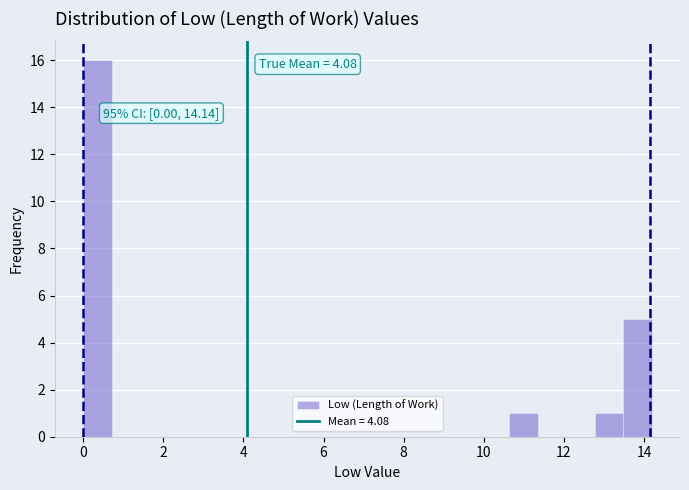

Read against the x-axis, roughly where is the centre of the tallest bar?

0.4